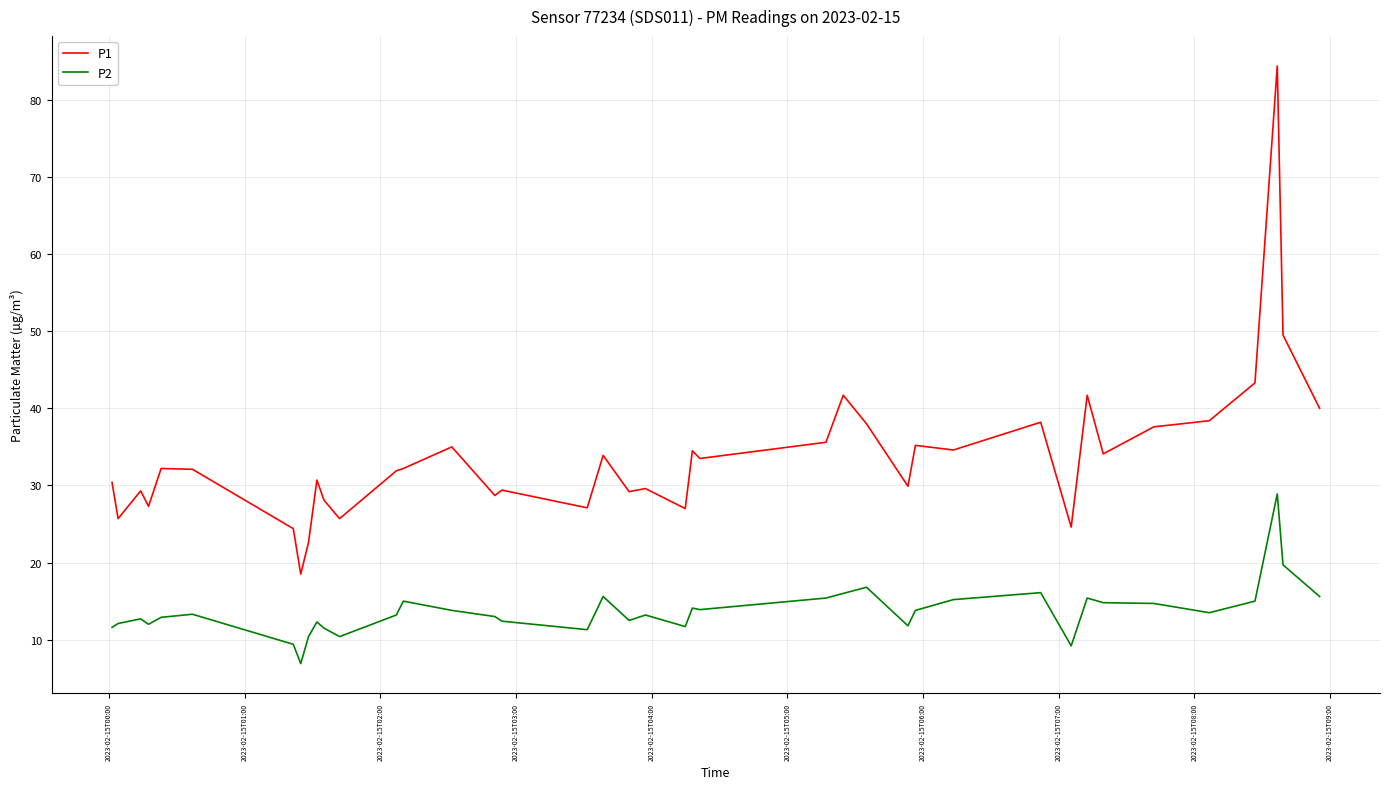

Which series has the largest total across all categories?

P1